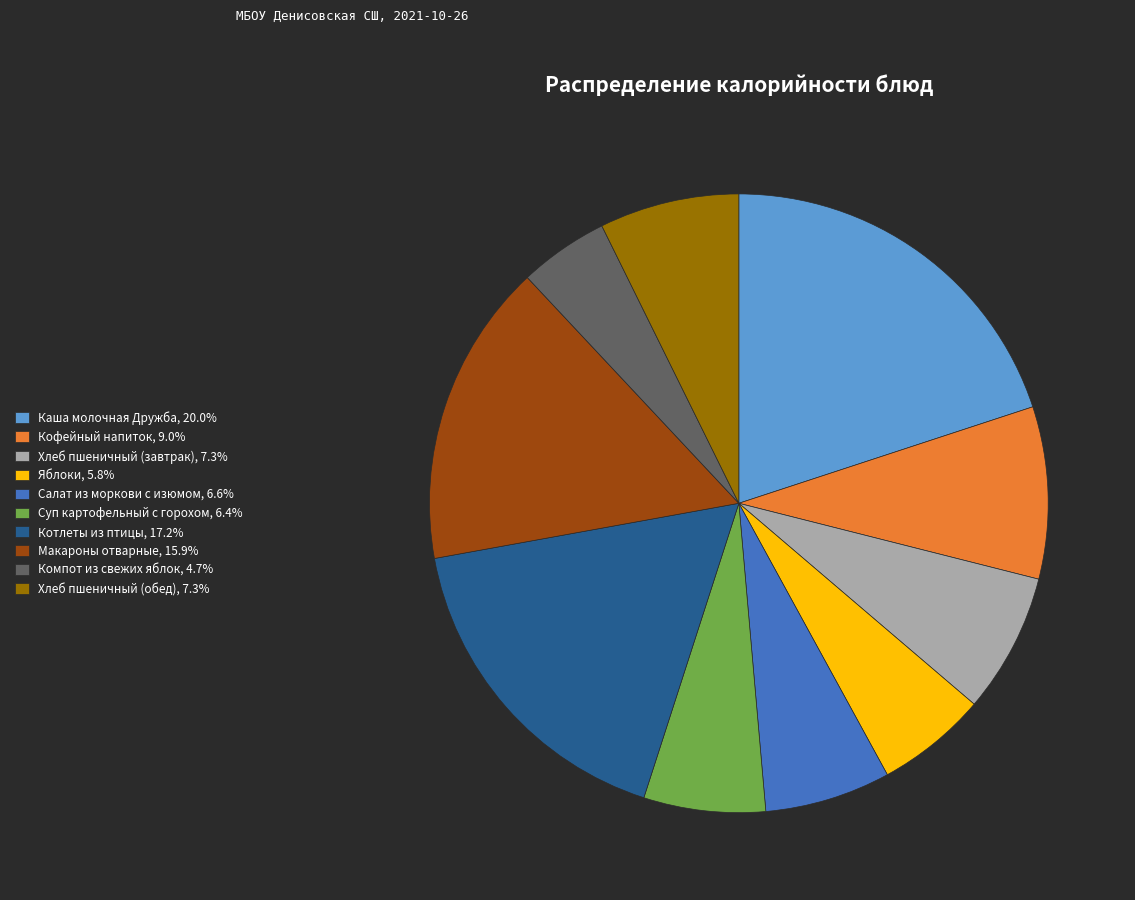

Is the sum of Суп картофельный с горохом and Каша молочная Дружба greater than half?

No